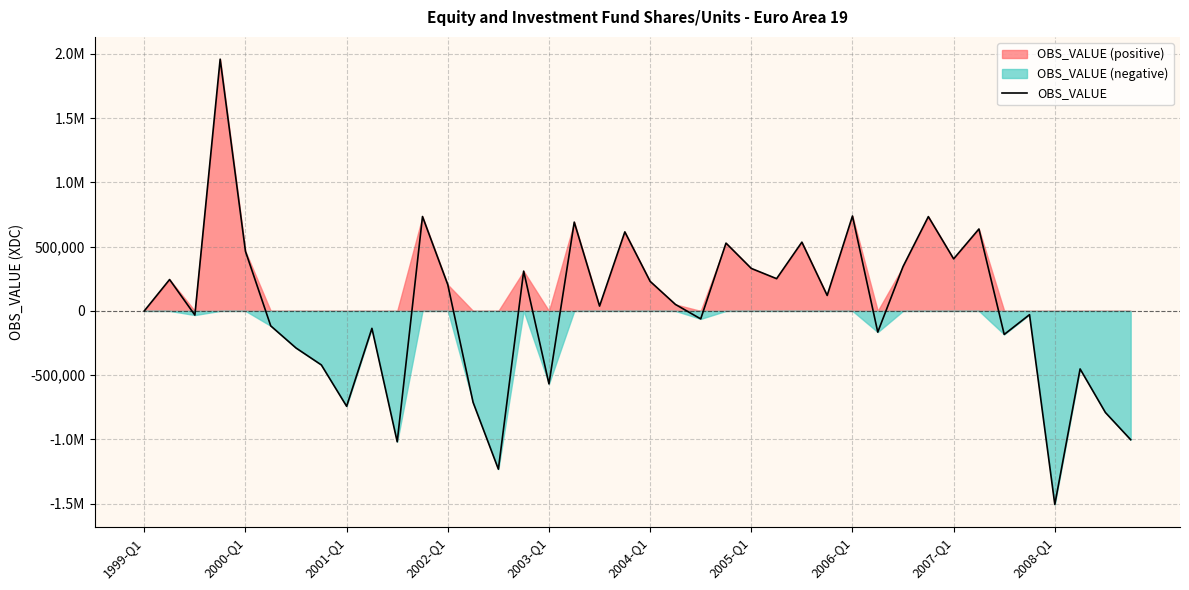

How many points are higher than both their immediate neighbors (excluding endpoints)?

14